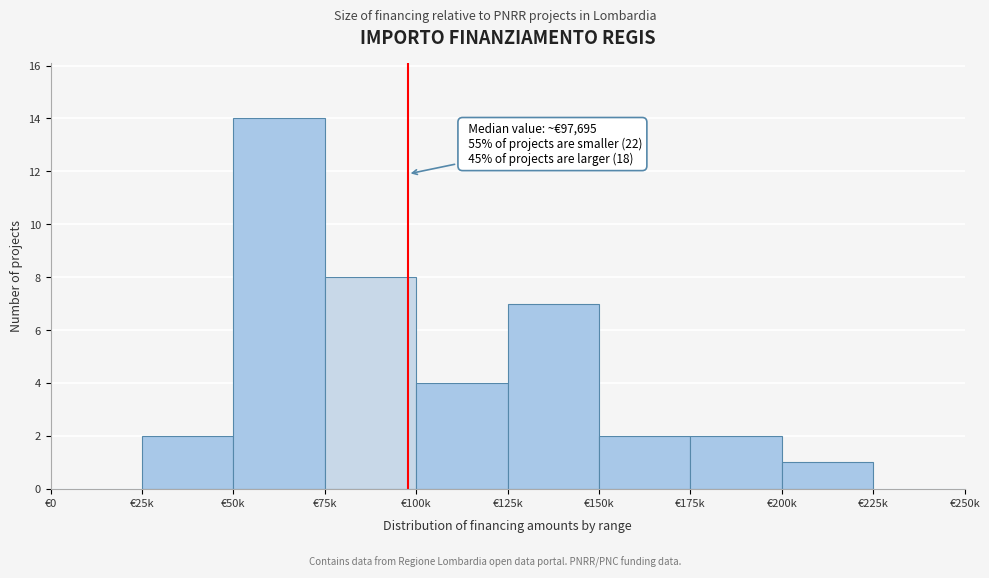

Reading left to right, transcribe all the data shown in this chart.

€0=0	€25k=2	€50k=14	€75k=8	€100k=4	€125k=7	€150k=2	€175k=2	€200k=1	€225k=0